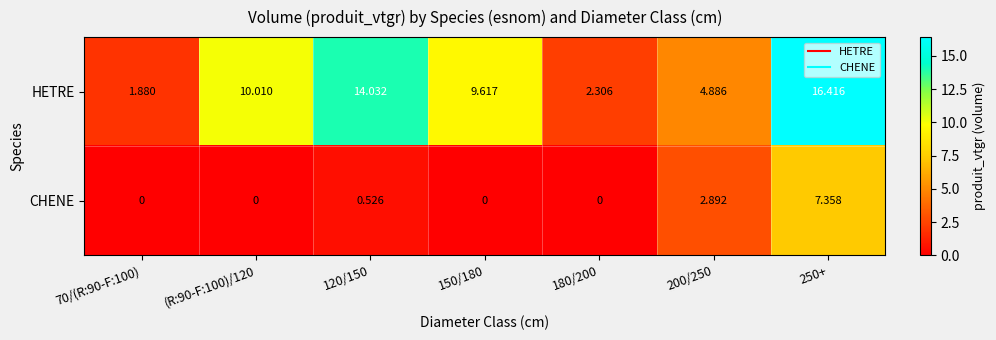

What is the spread (max minus min) of values at 150/180?

9.6